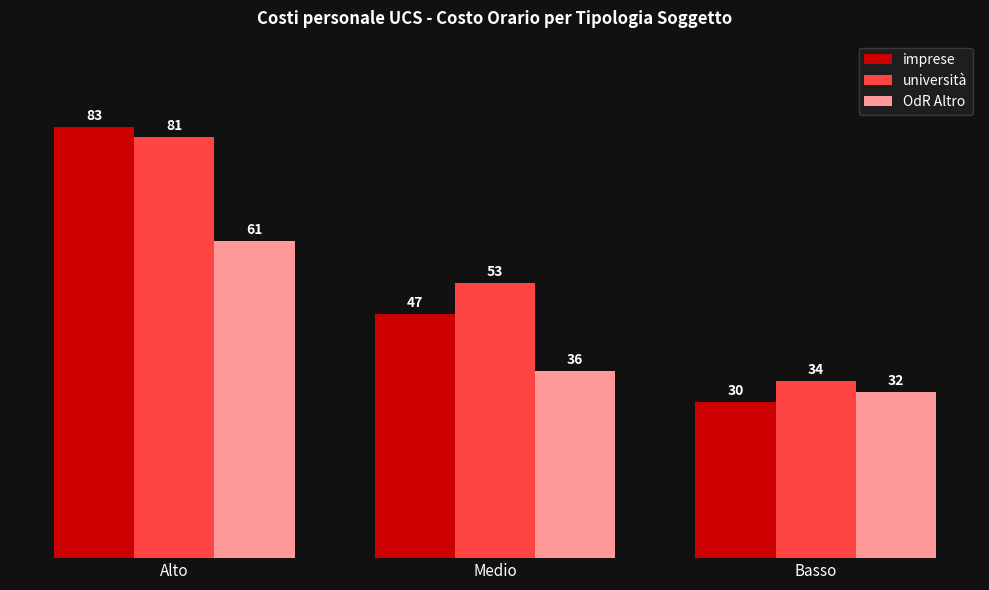

Does the chart contain any negative values?

No